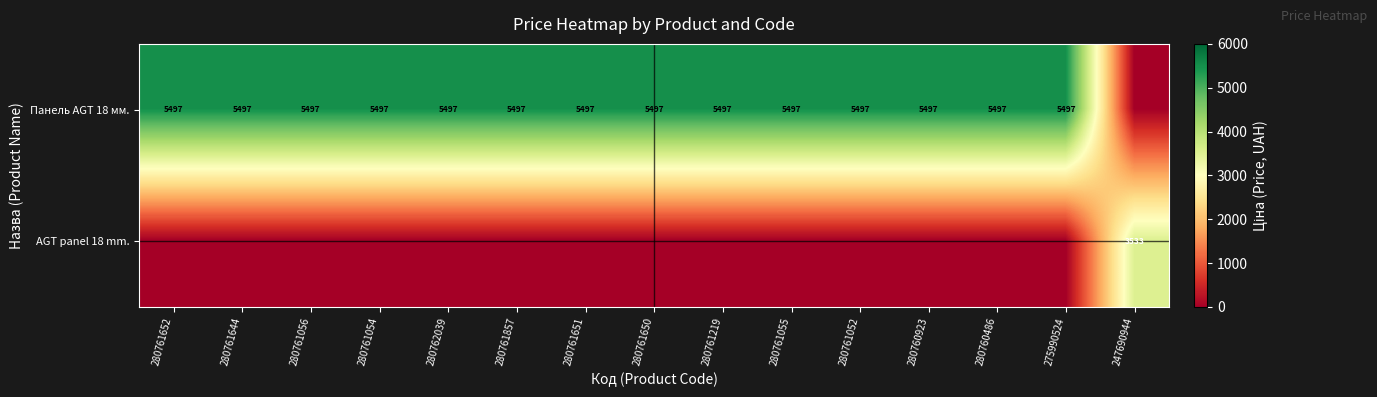

Is the value of AGT panel 18 mm. at 247690944 greater than the value of Панель AGT 18 мм. at 280760923?

No